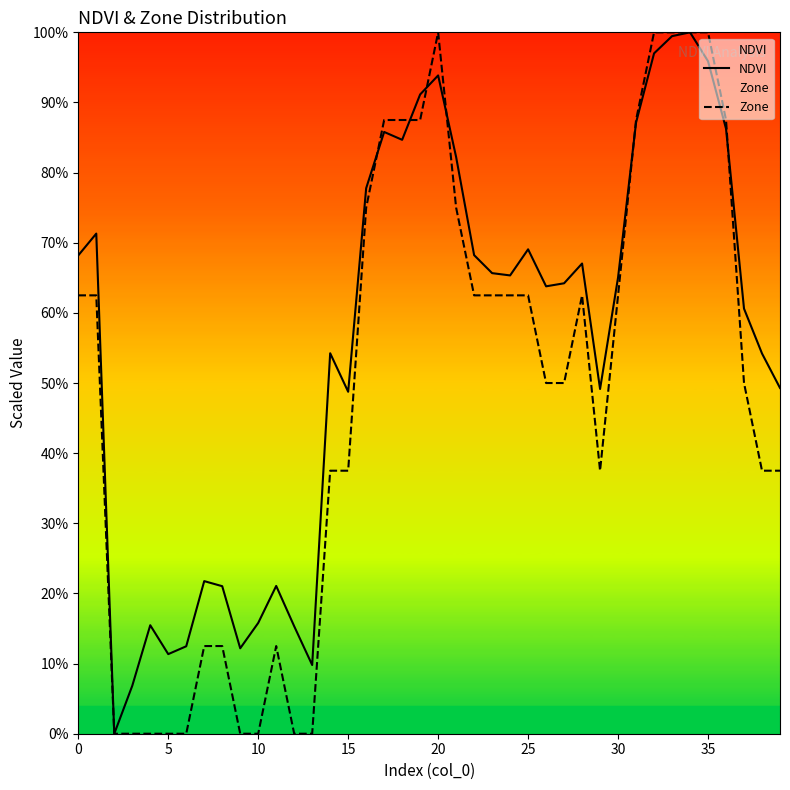

What value does the Zone series have at 37?

0.5